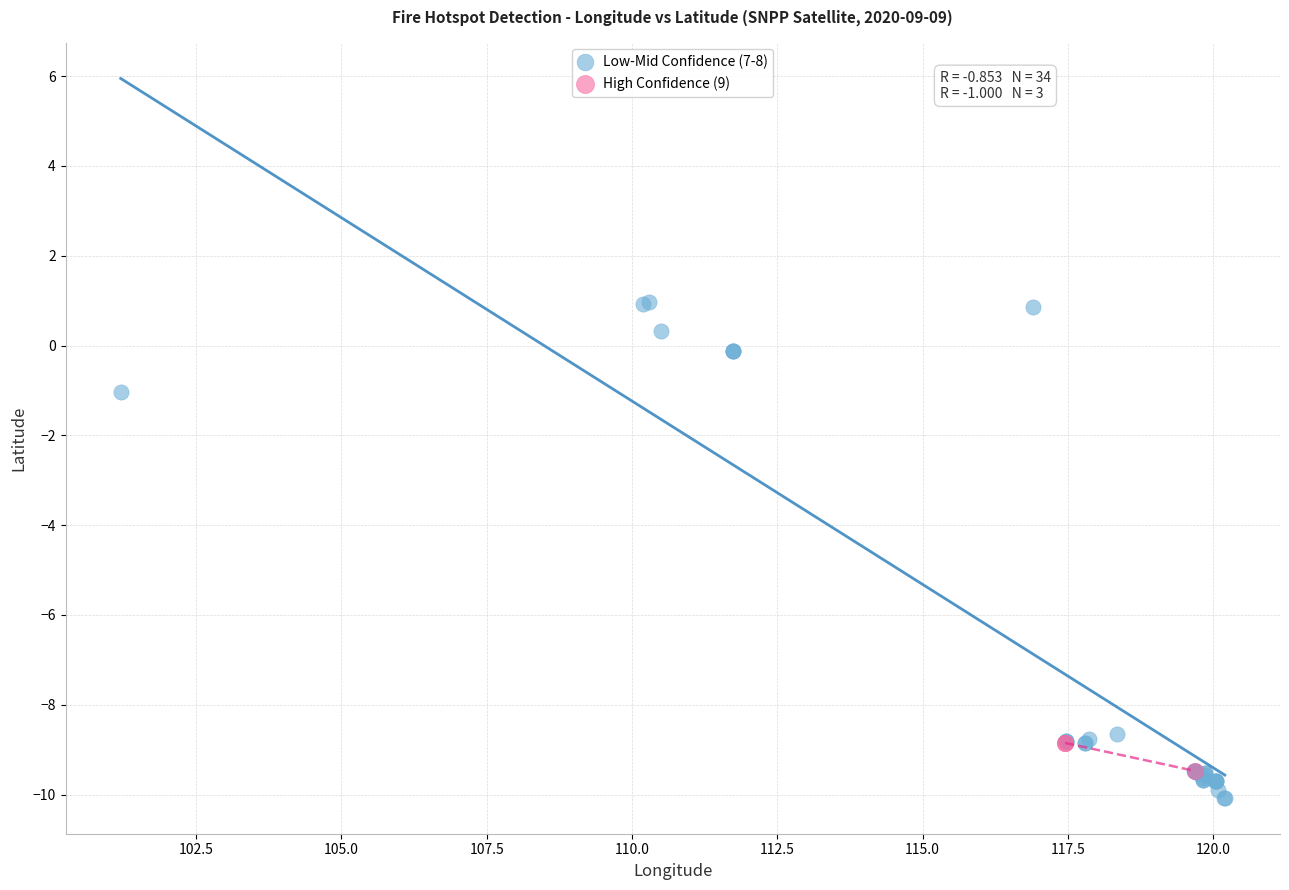

Which series has the largest Y range (max minus min)?

Low-Mid Confidence (7-8)